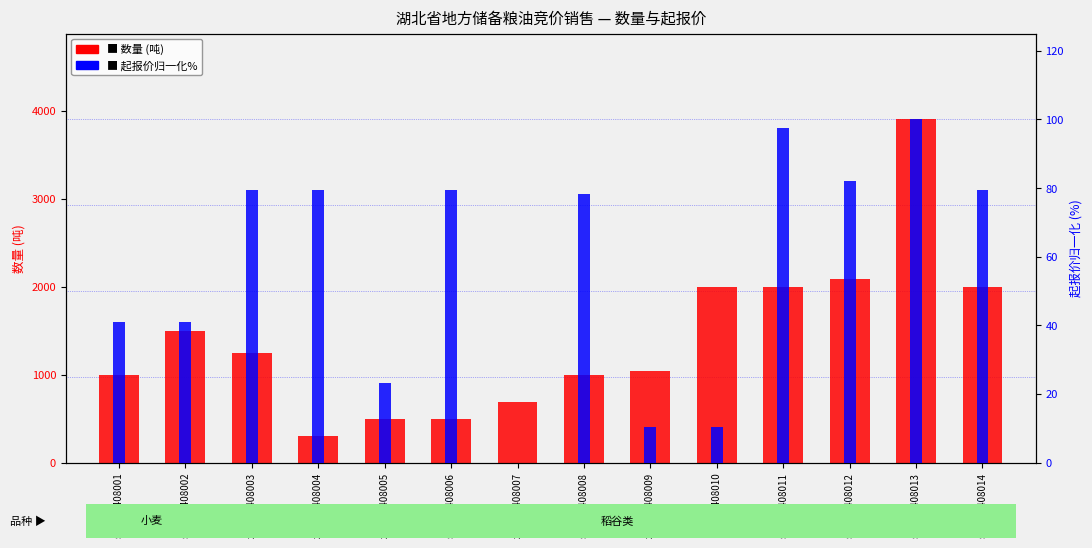

What is the label of the 1st bar from the left?

sjm190408001